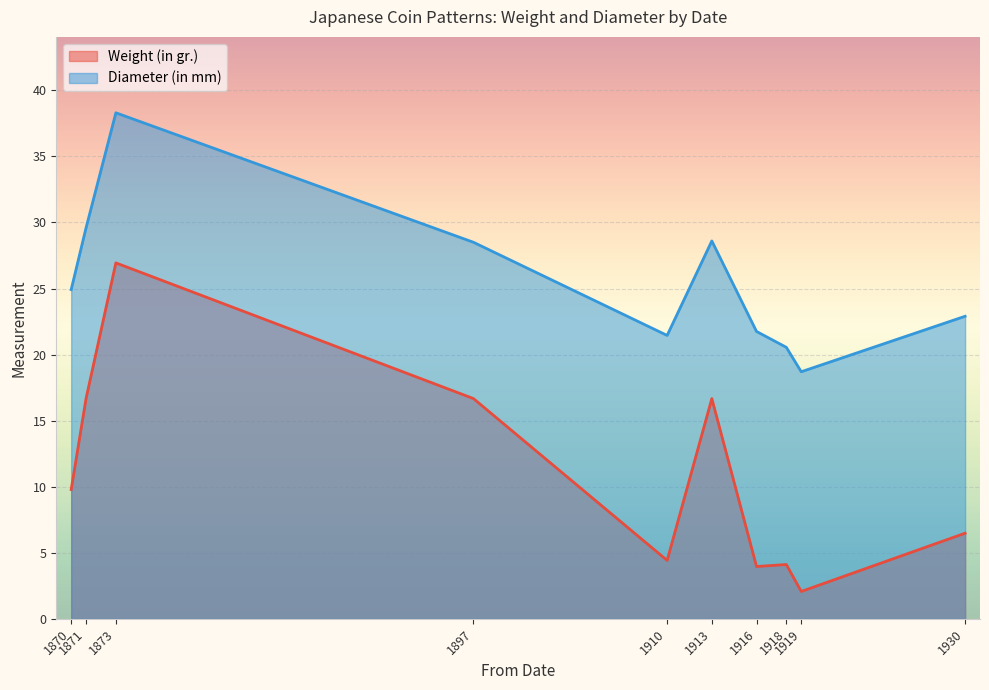

Which series changed the most between 1916 and 1930?

Weight (in gr.)